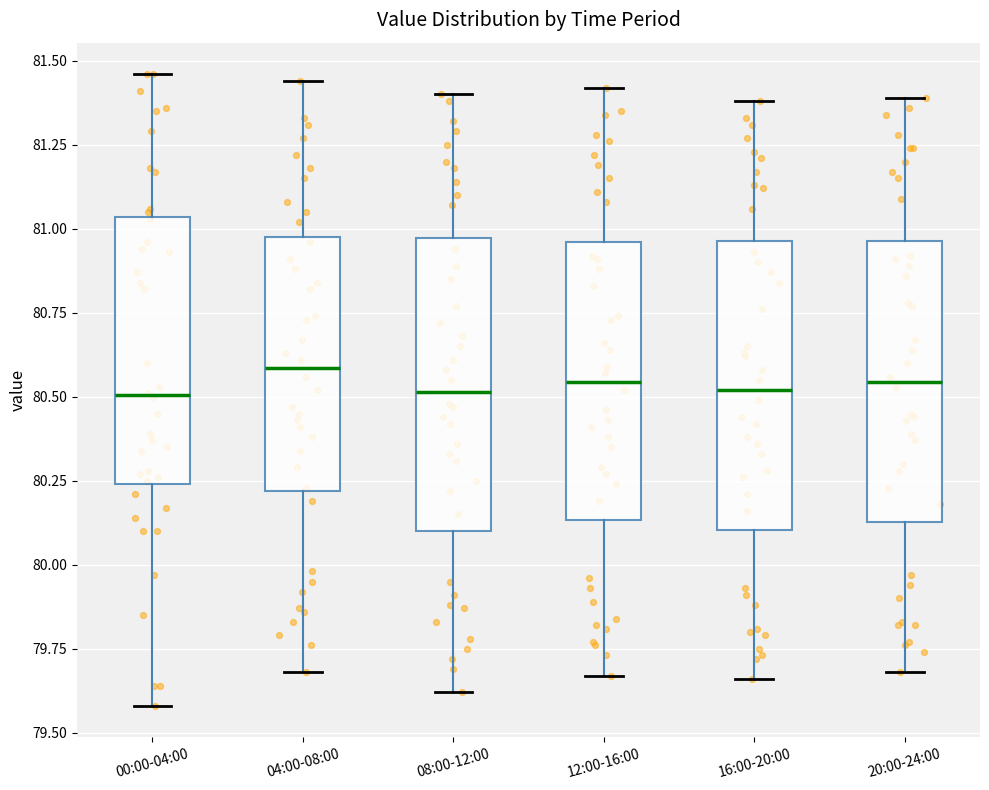

Where does the median line of the box for 20:00-24:00 sit on the y-axis? The values are not printed on the chart, so give them approximately, as read against the axis.

80.55